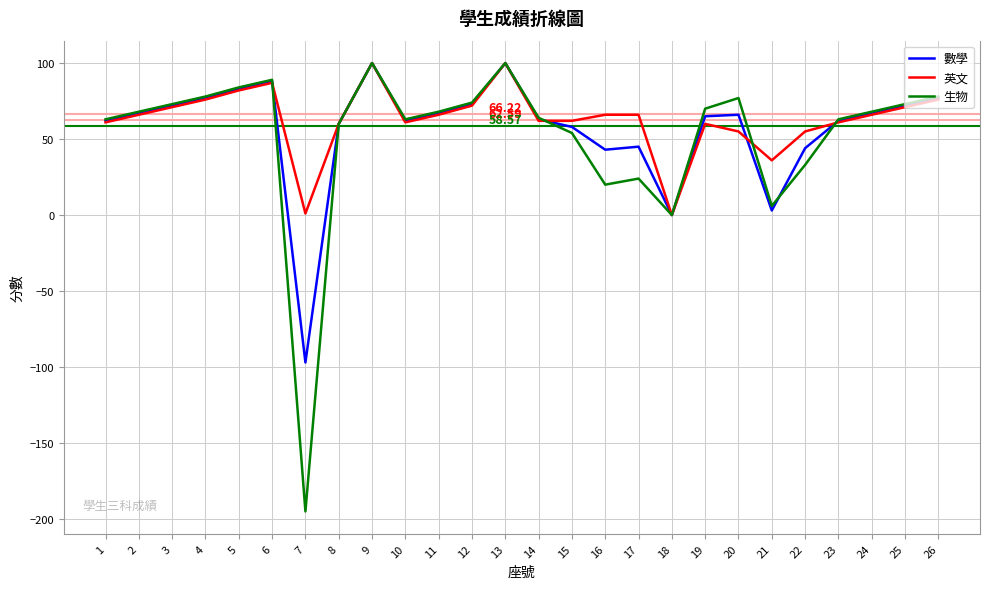

Which series changed the most between 22 and 25?

生物